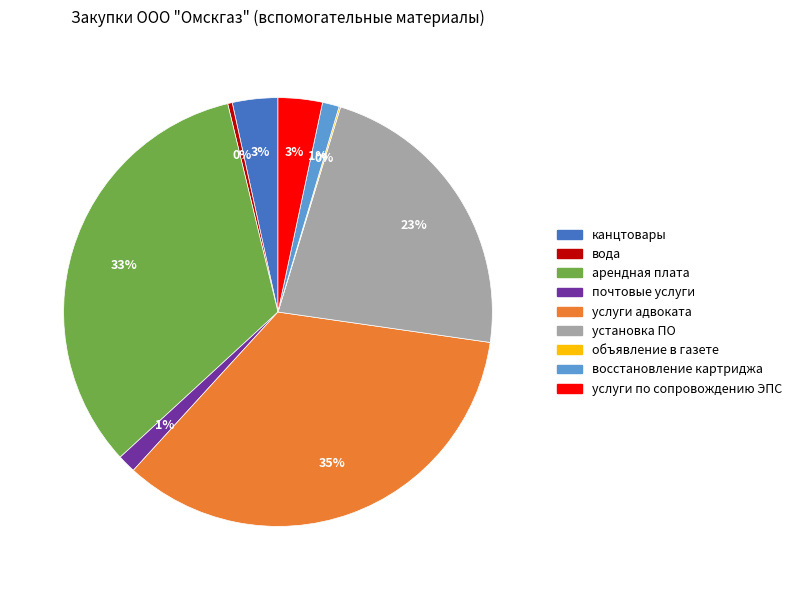

Which slice is the largest?

услуги адвоката